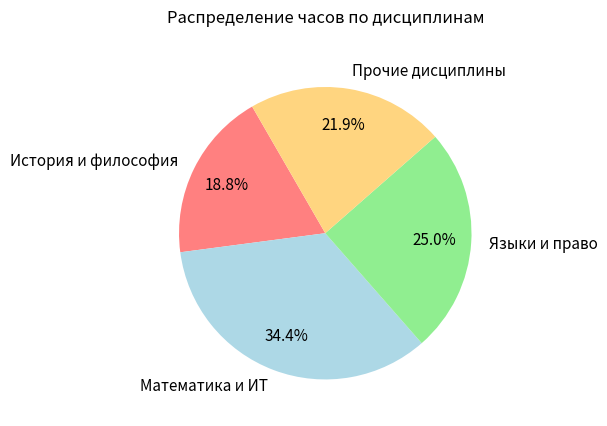

Which category has the biggest portion of the pie?

Математика и ИТ